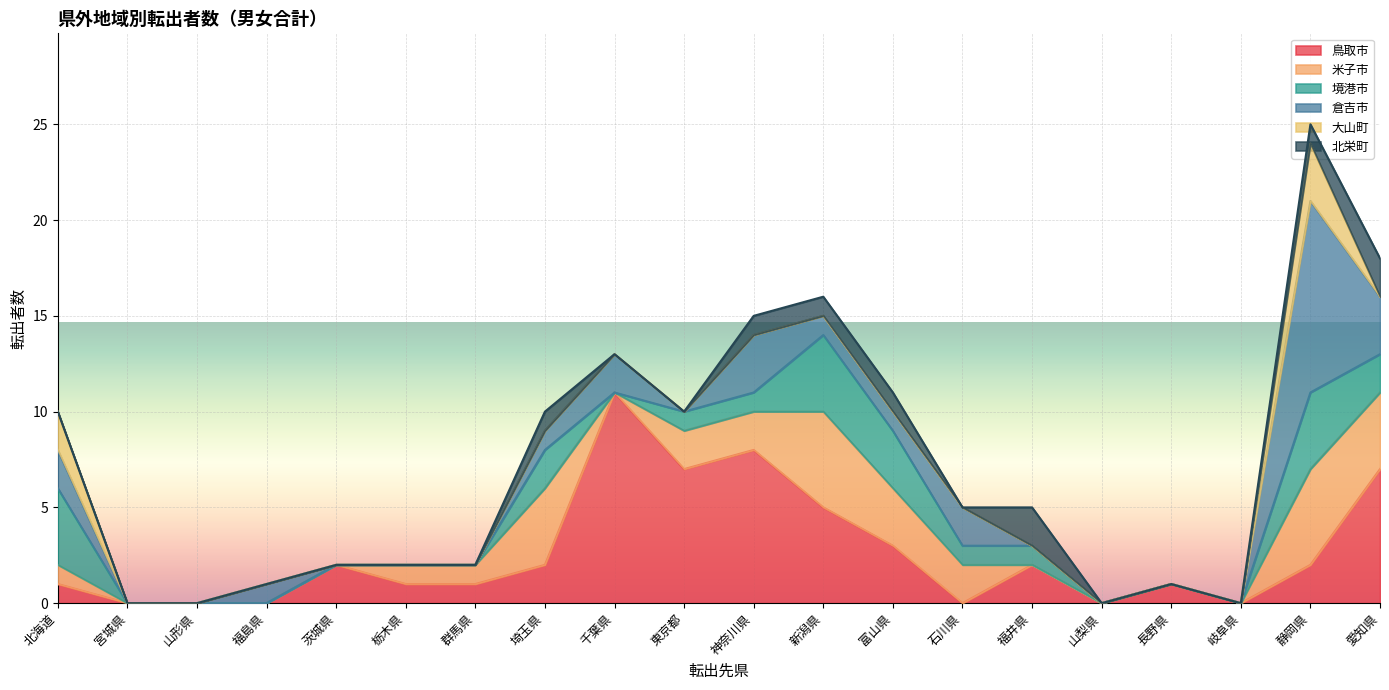

What is the maximum value for 鳥取市?

11